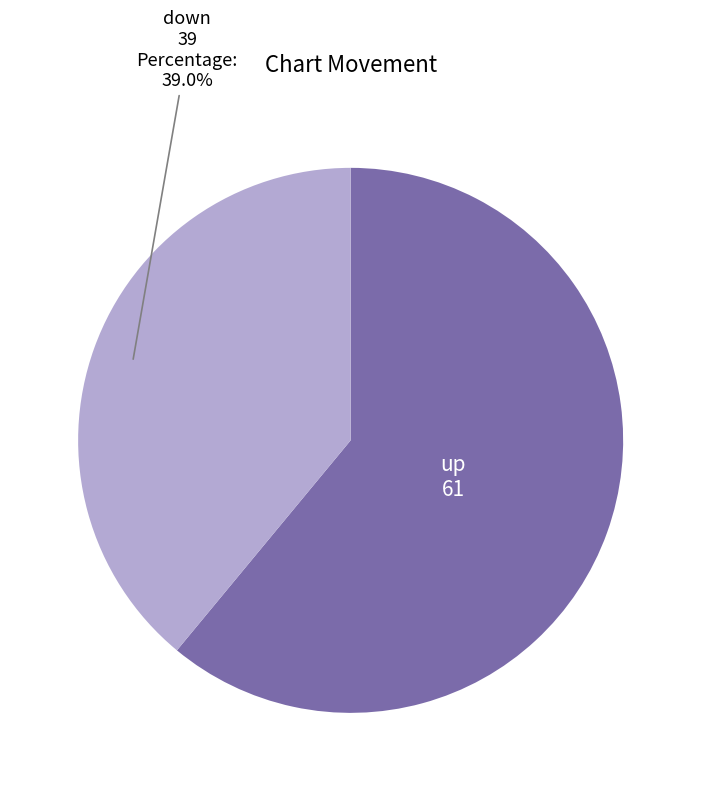

To the nearest percent, what is the average slice percentage?

50%